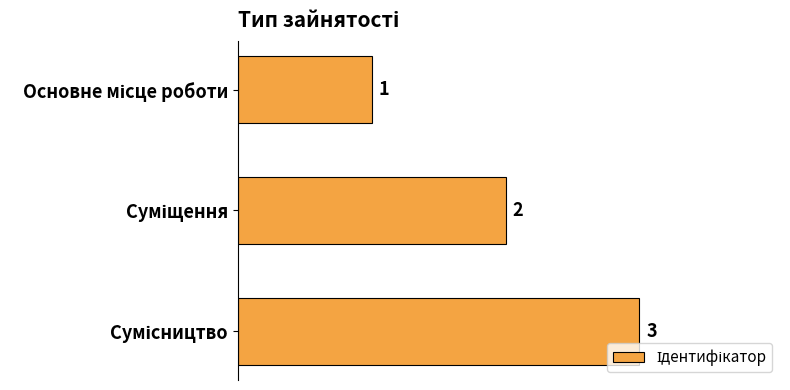

How many bars are there in total?

3